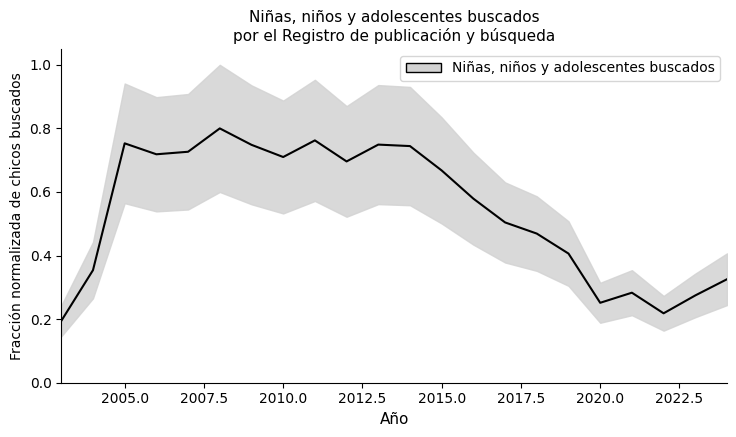

Is this an area chart (filled region under the line)?

No